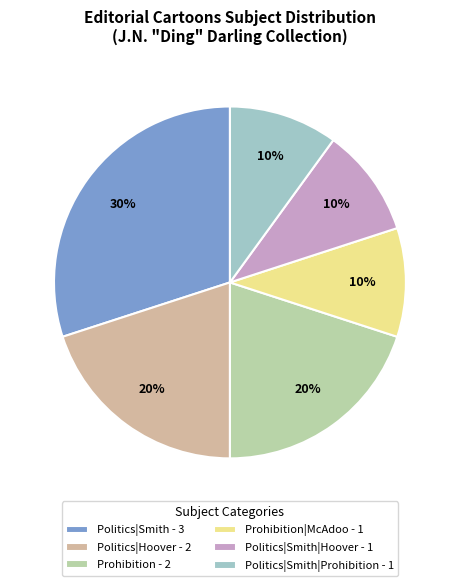

To the nearest percent, what is the combined percentage of Politics|Smith|Prohibition - 1 and Prohibition|McAdoo - 1?

20%